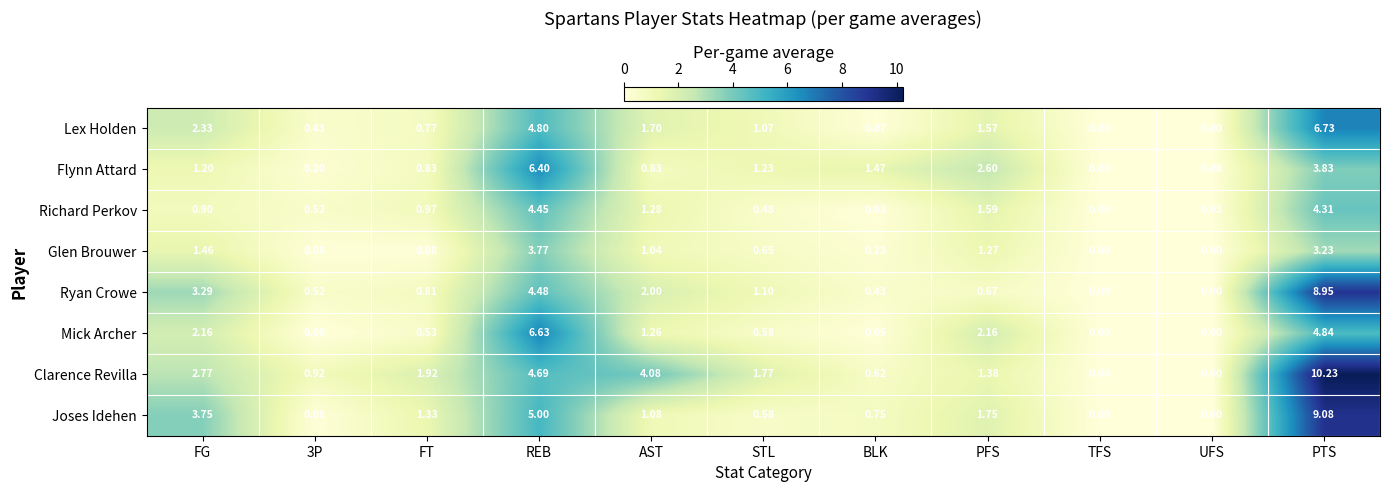

Which series has the largest range (max minus min)?

Clarence Revilla